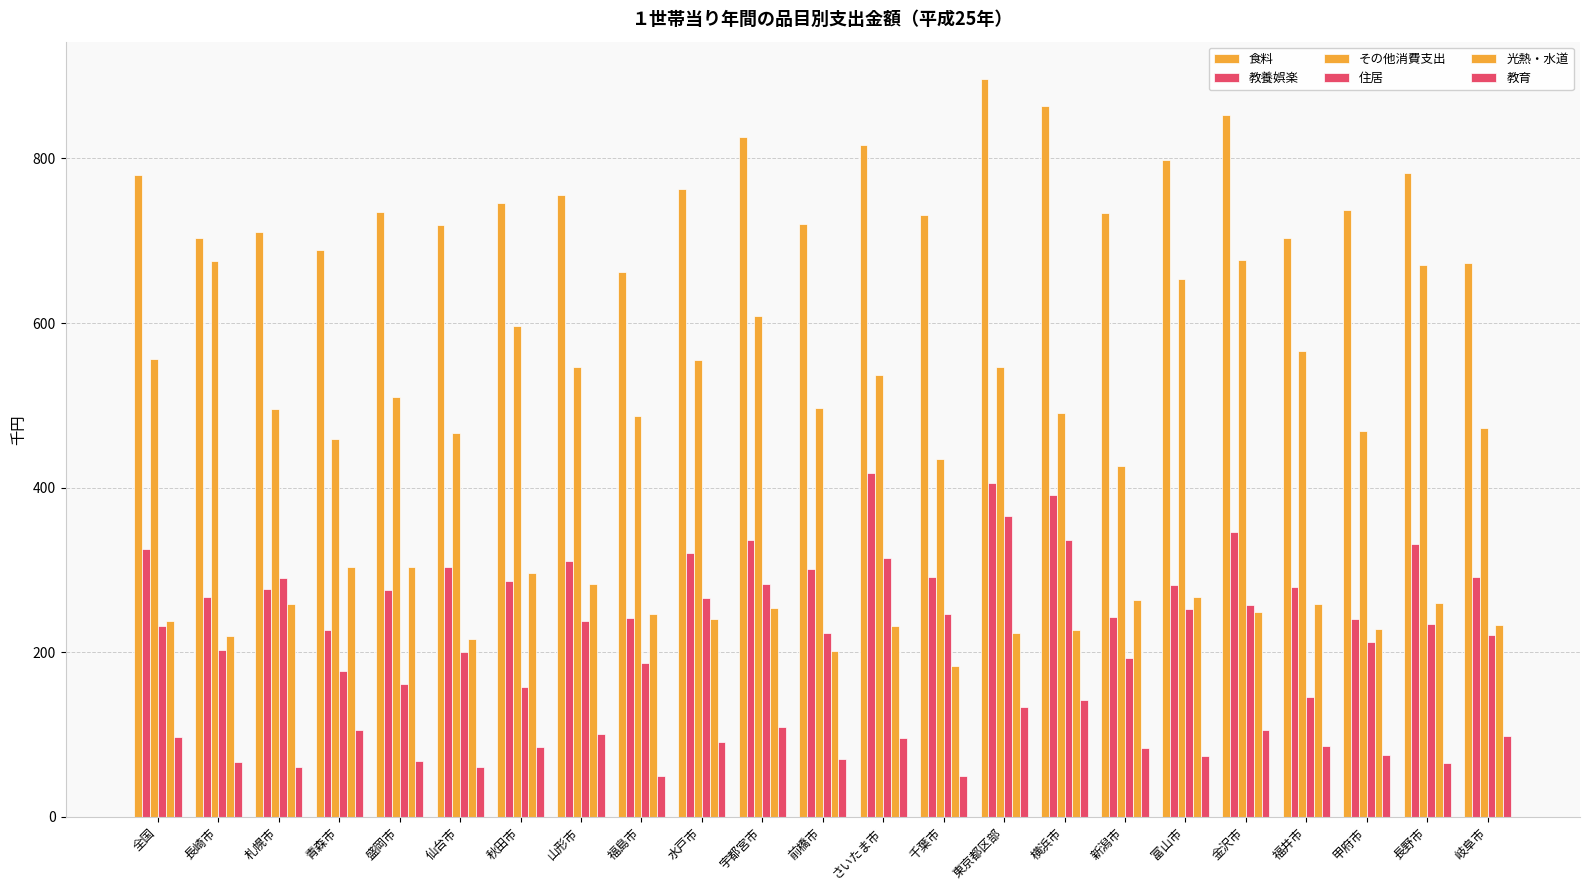

List the series in order of their peak value, lowest first.

教育, 光熱・水道, 住居, 教養娯楽, その他消費支出, 食料